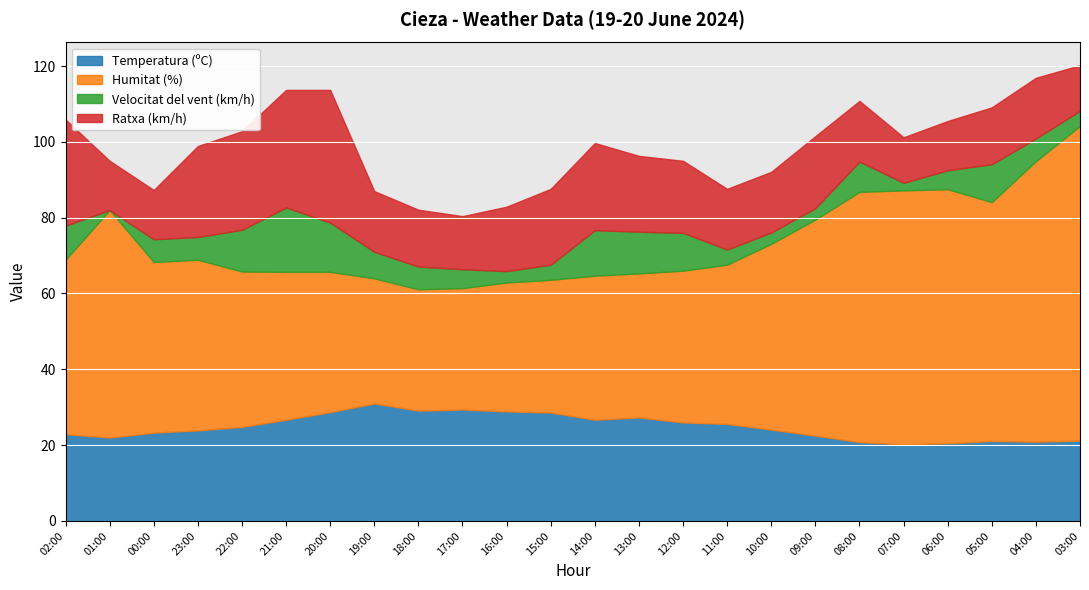

True or false: Velocitat del vent (km/h) and Temperatura (ºC) intersect in this chart.

False